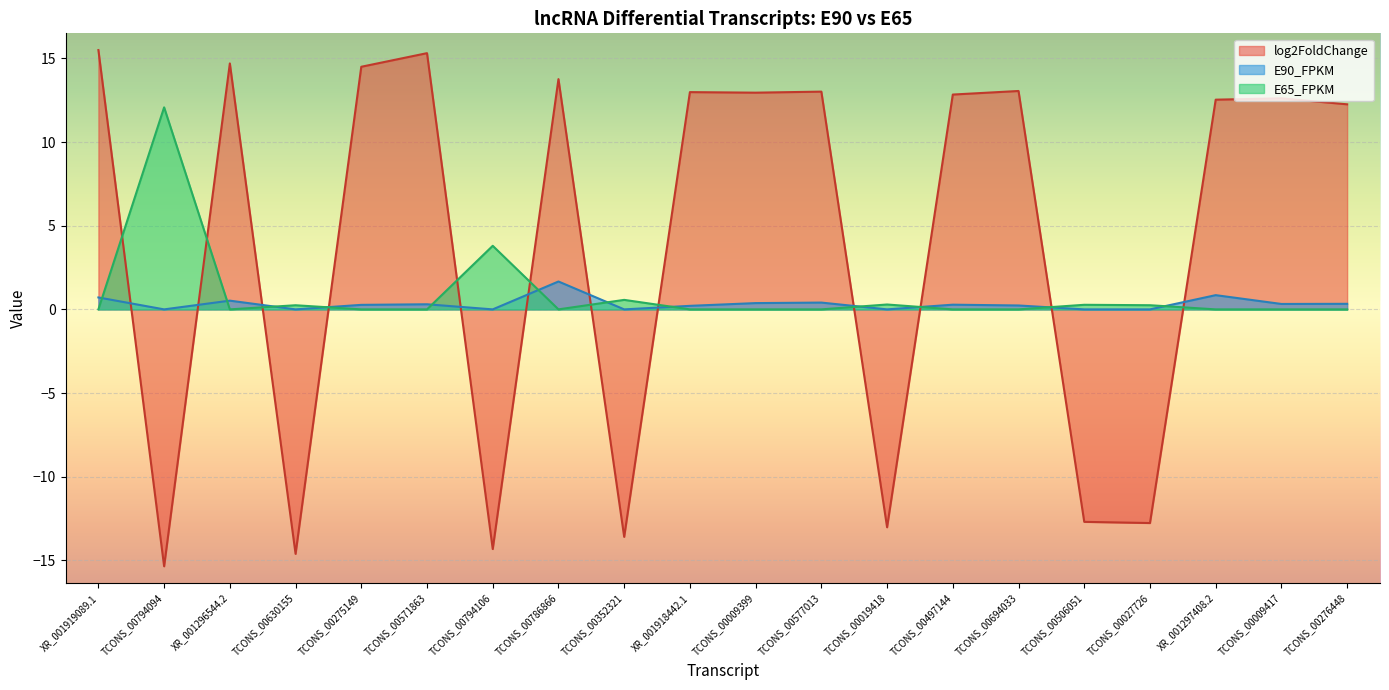

Where is the first local minimum for E65_FPKM?

XR_001296544.2